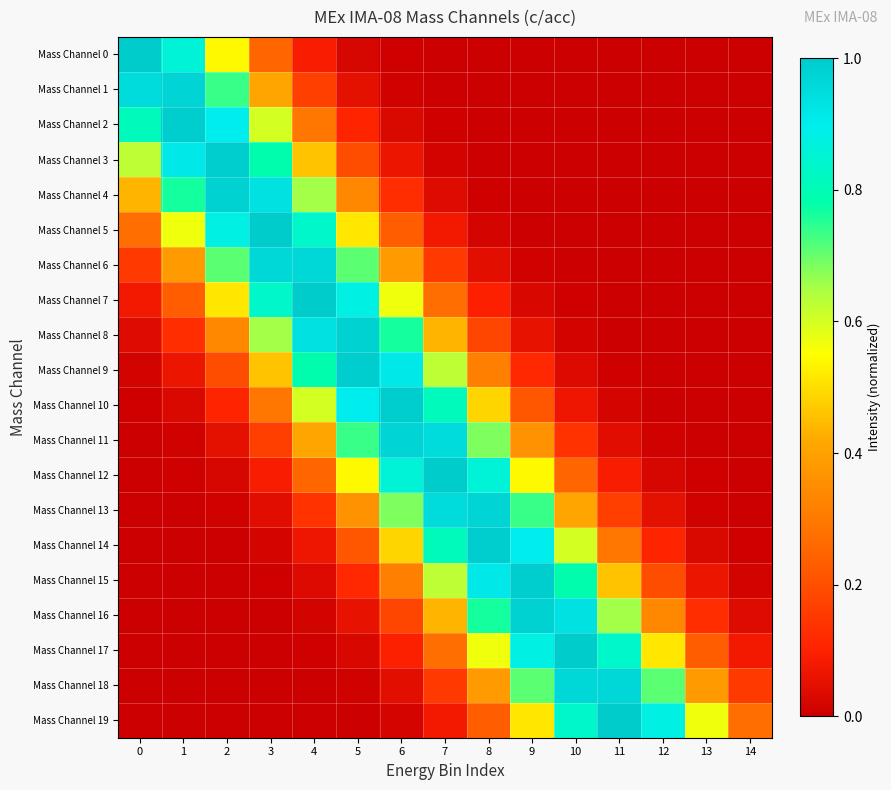

Which series changed the most between 4 and 10?

Mass Channel 17